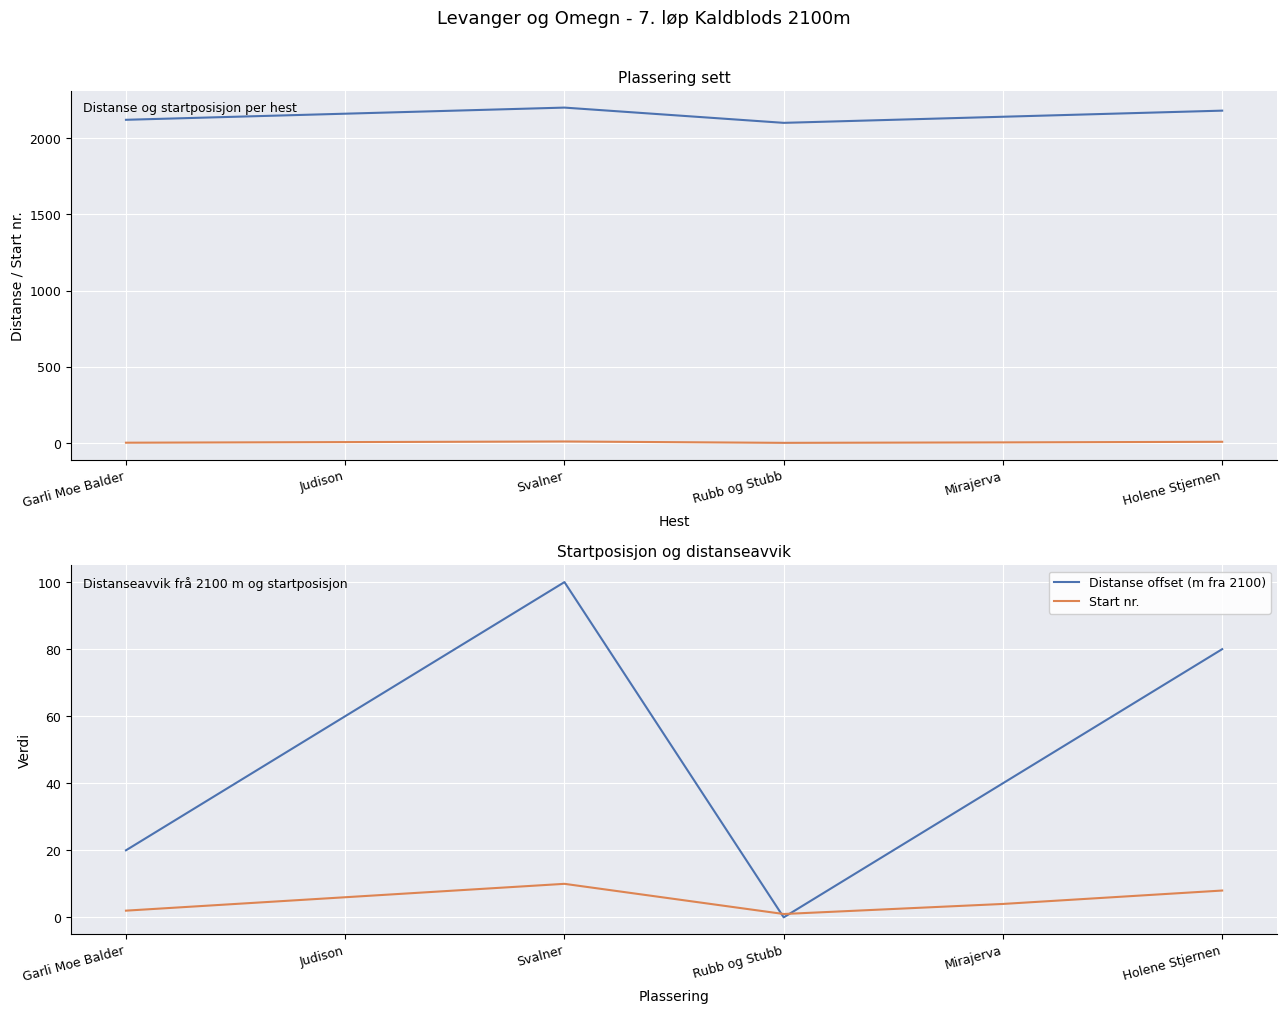

True or false: Distanse offset (m fra 2100) has a value of 60 at Judison.

True